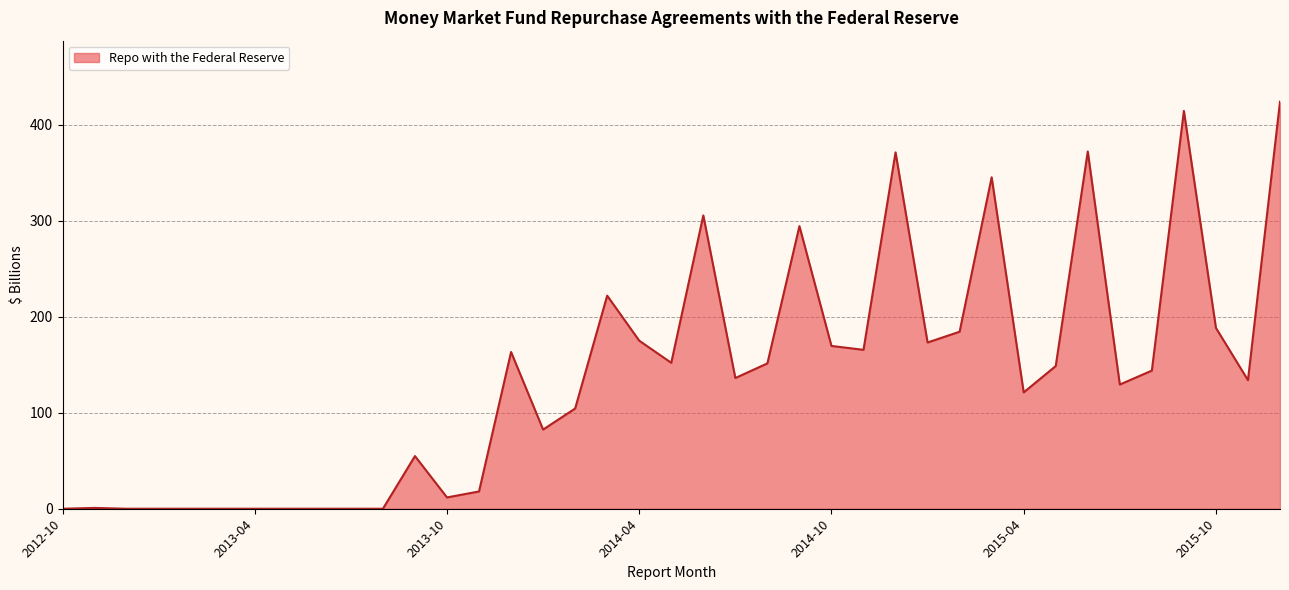

What is the maximum value shown in the chart?

424.0